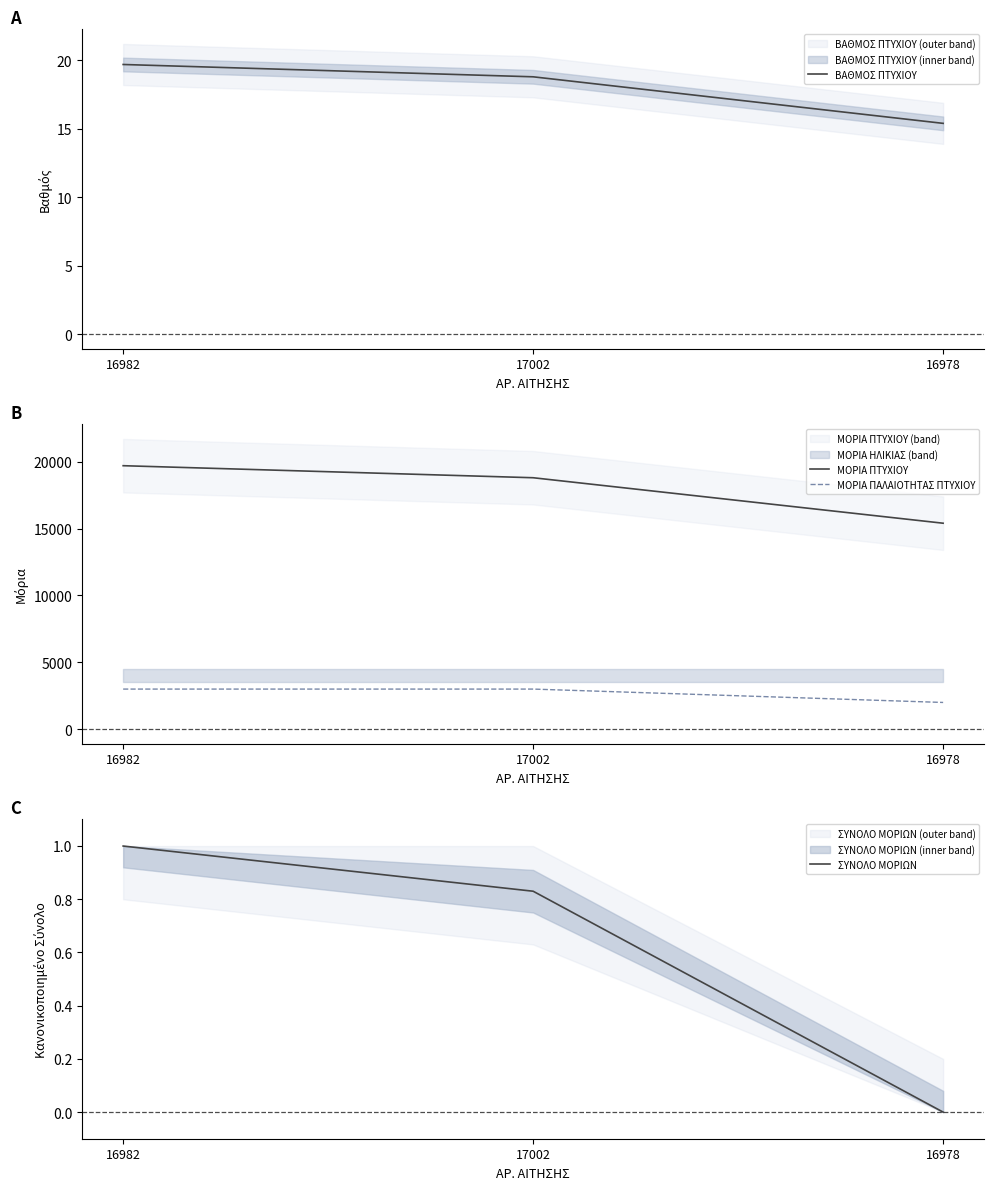

How many data points in ΒΑΘΜΟΣ ΠΤΥΧΙΟΥ are above 18?

2